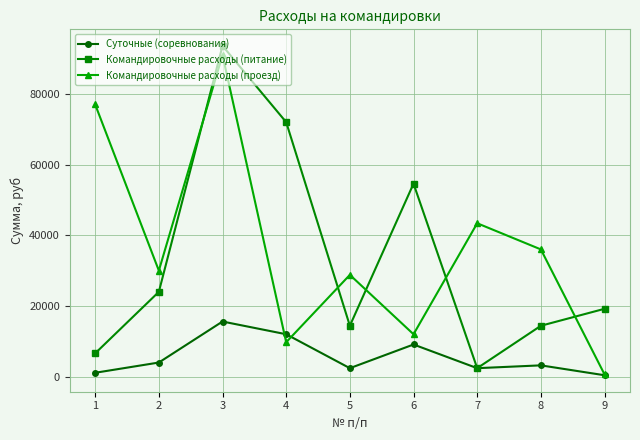

What is the value of the Командировочные расходы (питание) point at the 7th from the left?

2400